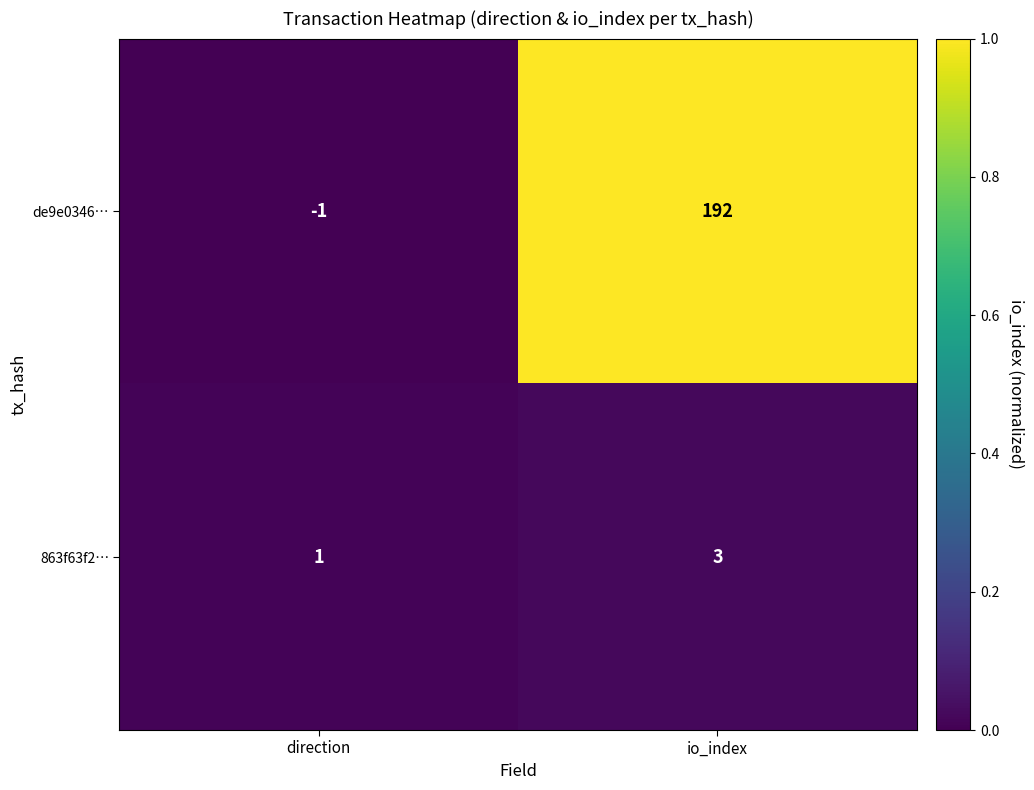

Which series has the largest range (max minus min)?

de9e0346…